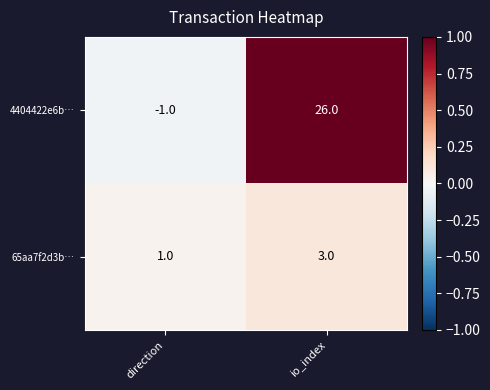

Which series has the largest total across all categories?

4404422e6b…